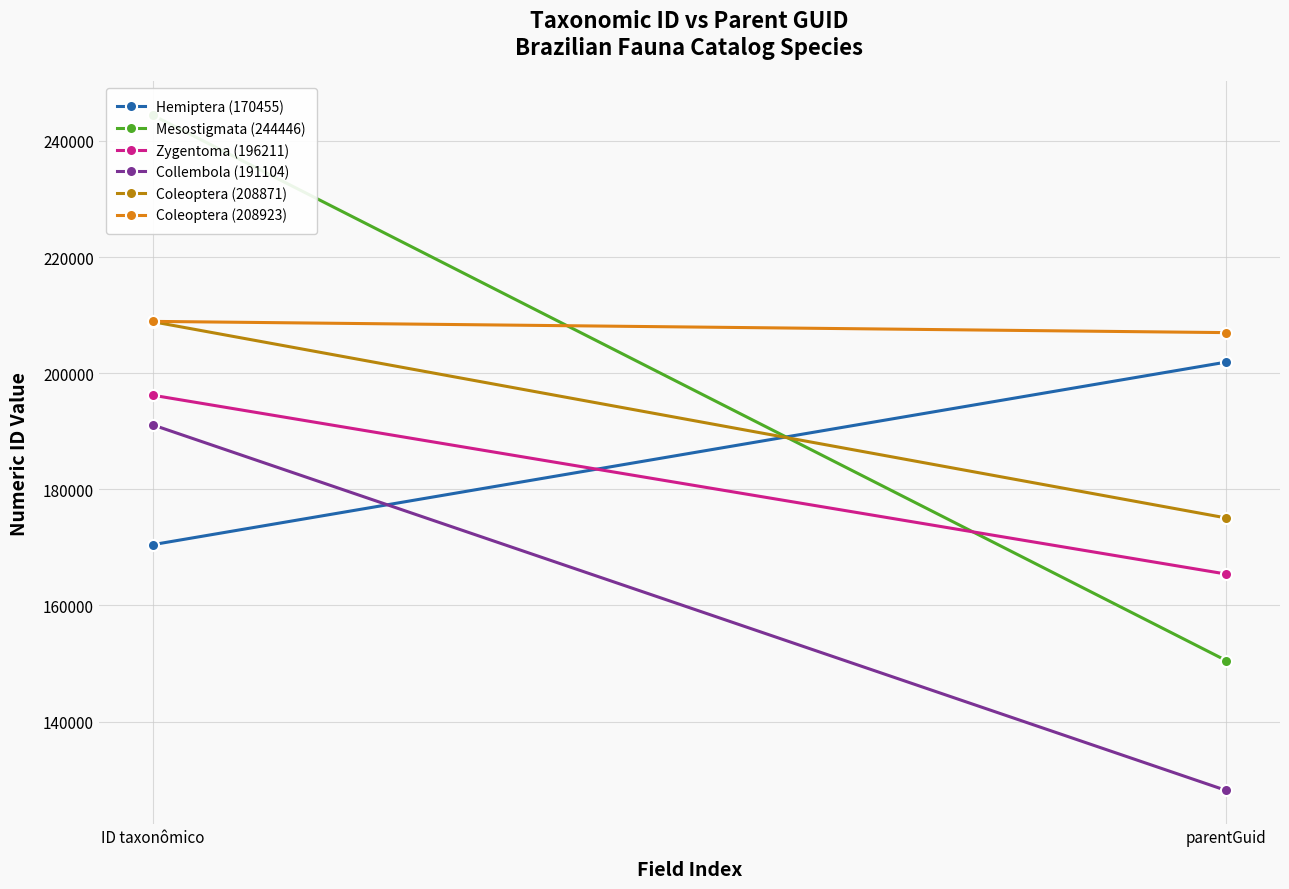

What is the label of the 2nd point from the left?

parentGuid